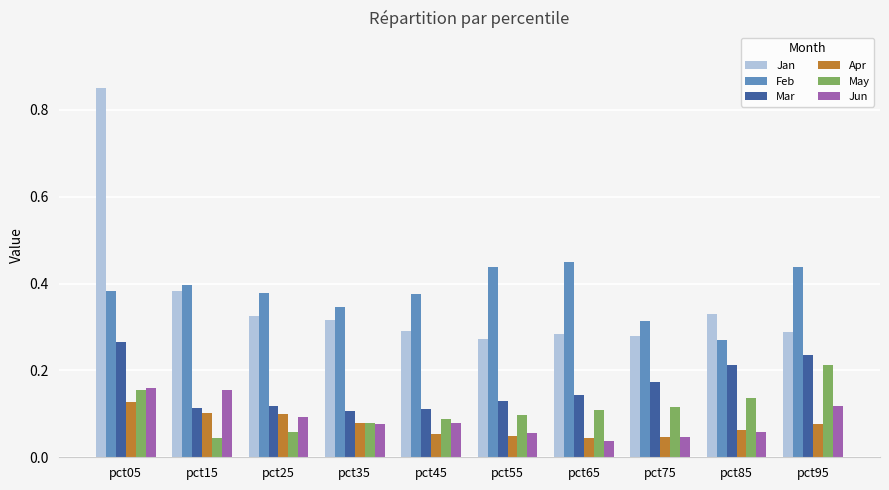

Which series has the largest range (max minus min)?

Jan